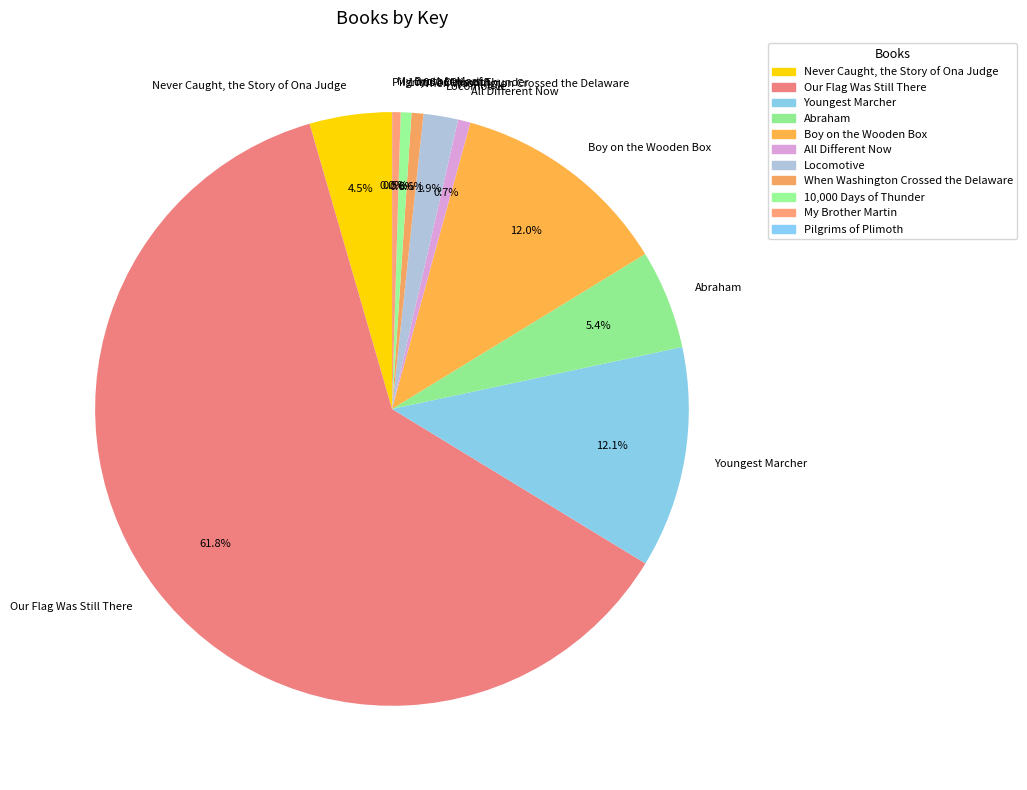

What percentage is NOT represented by All Different Now?

99.3%